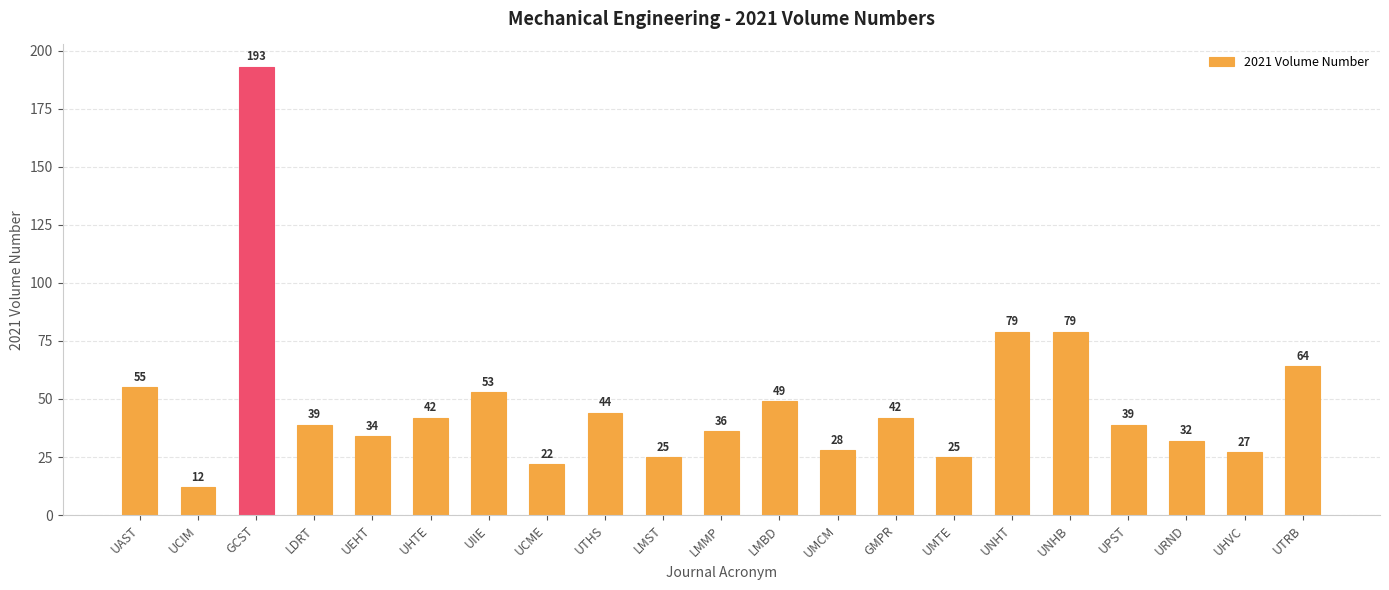

At which label does the data first exceed 39?

UAST